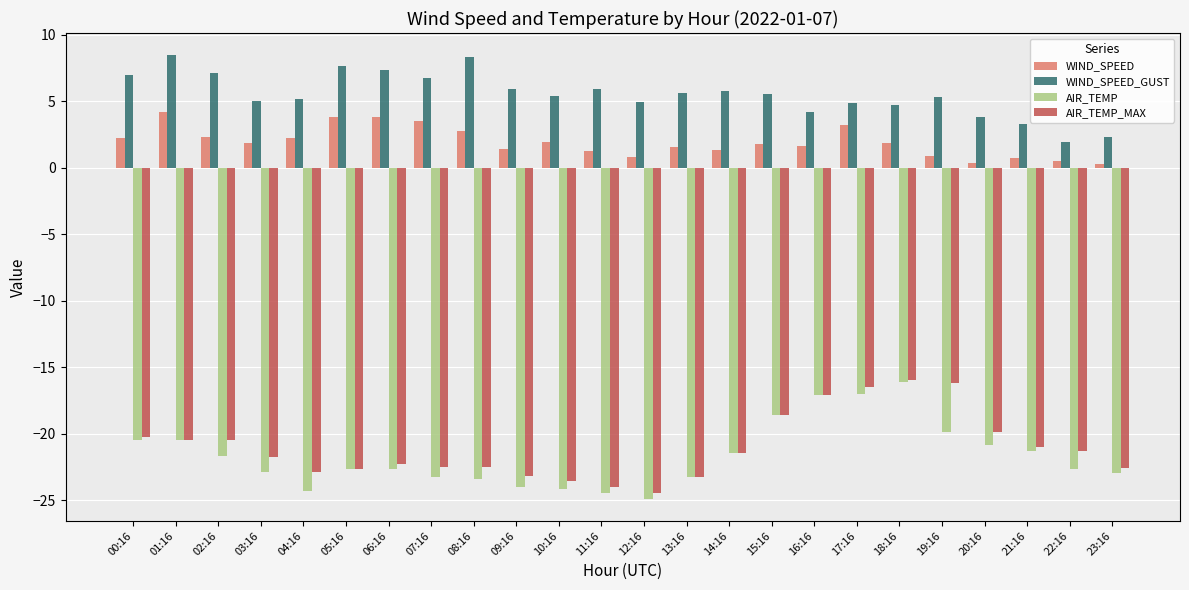

Is it true that AIR_TEMP_MAX equals -10.9 at 17:16?

False